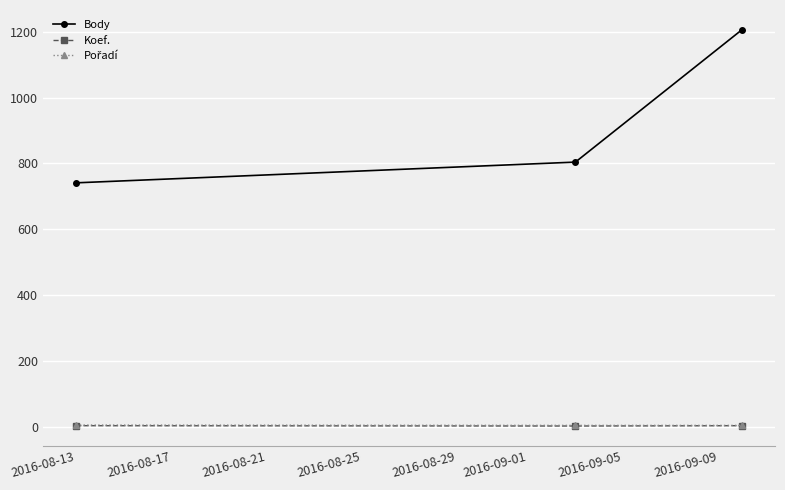

What is the lowest value of the Body series?

741